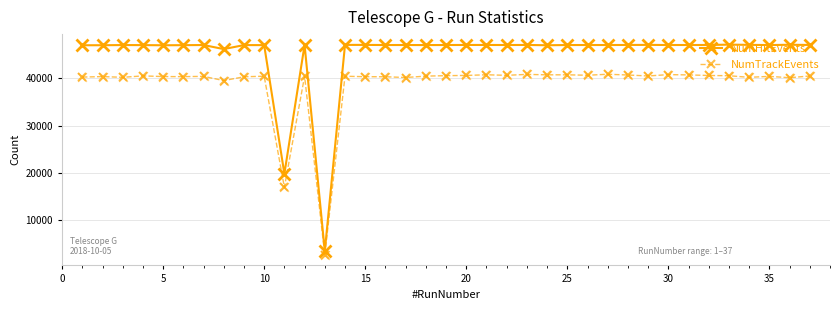

Which series has the largest range (max minus min)?

NumHitEvents